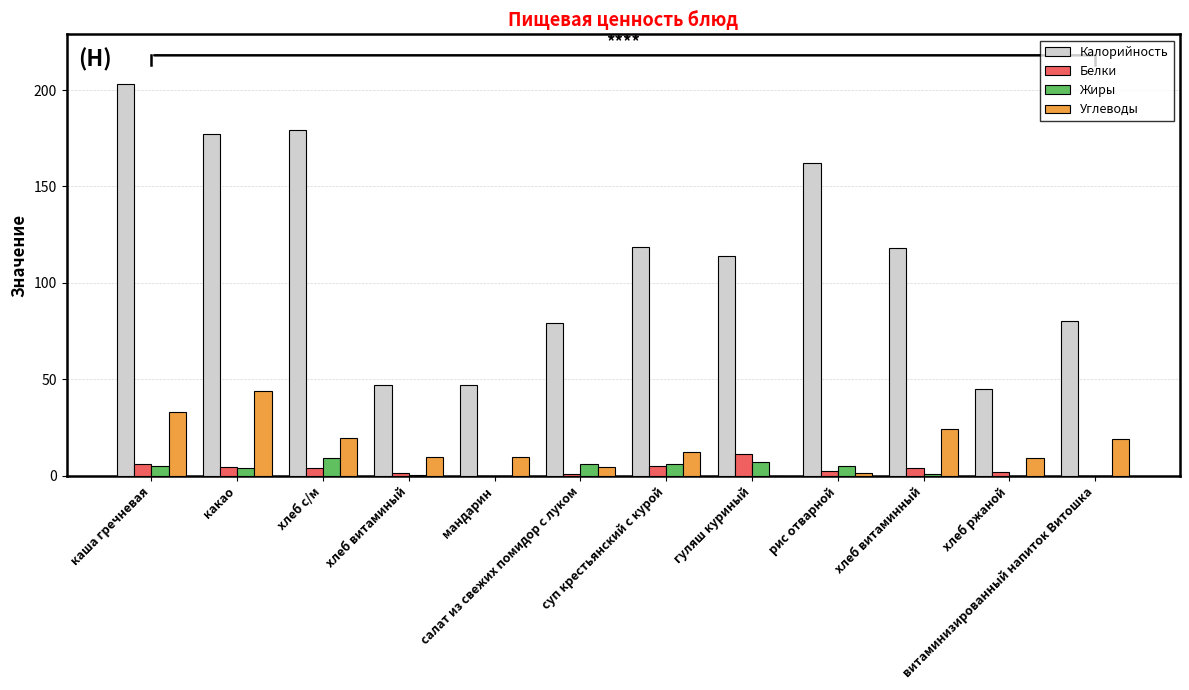

Which series has the largest total across all categories?

Калорийность